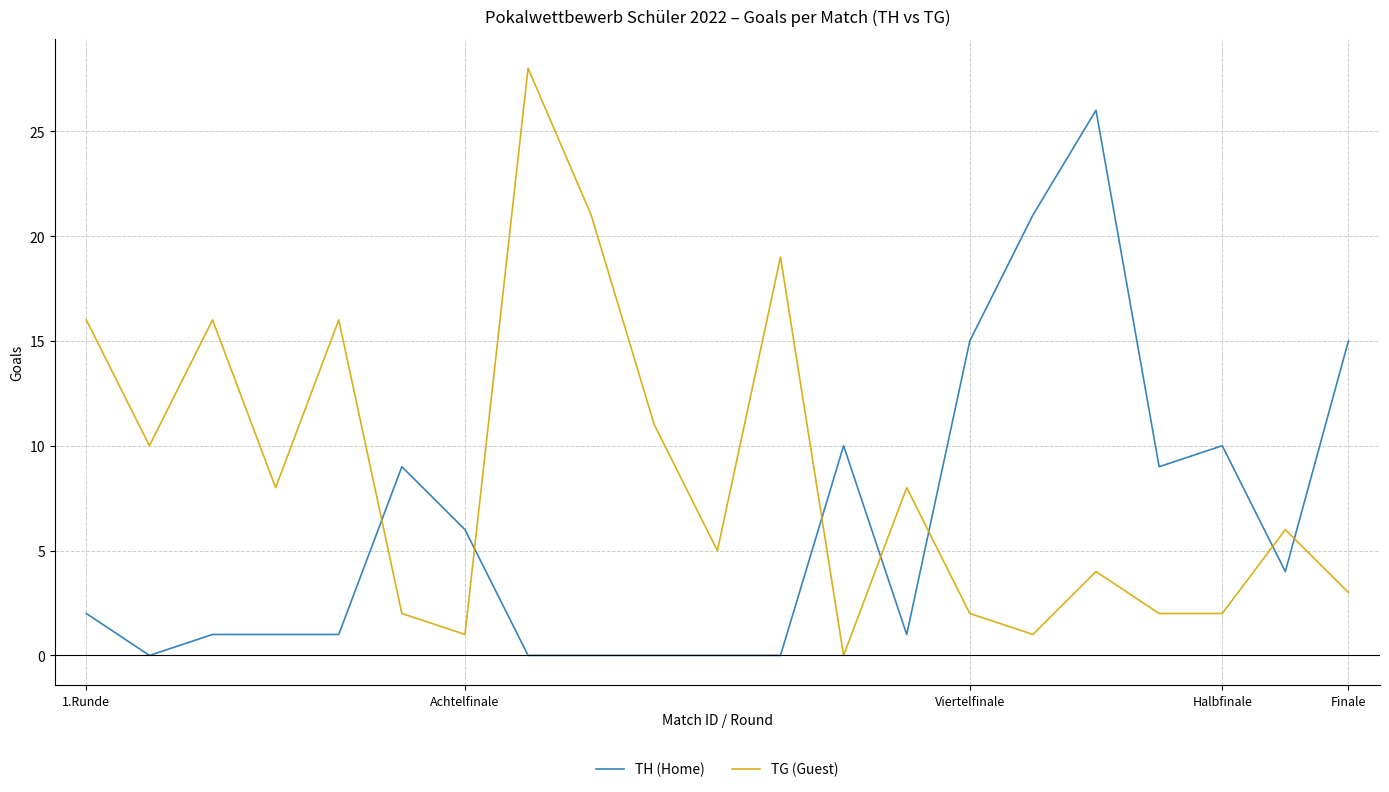

True or false: TH (Home) and TG (Guest) cross at least once.

True